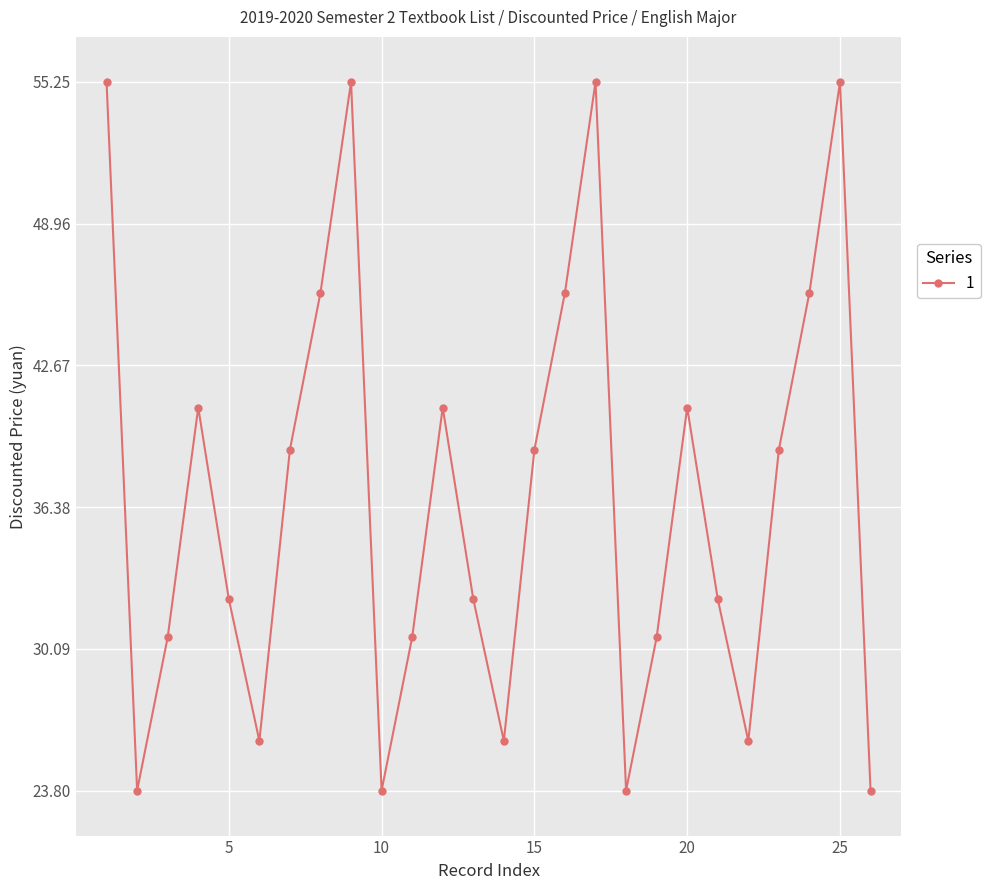

What is the average value?

36.9